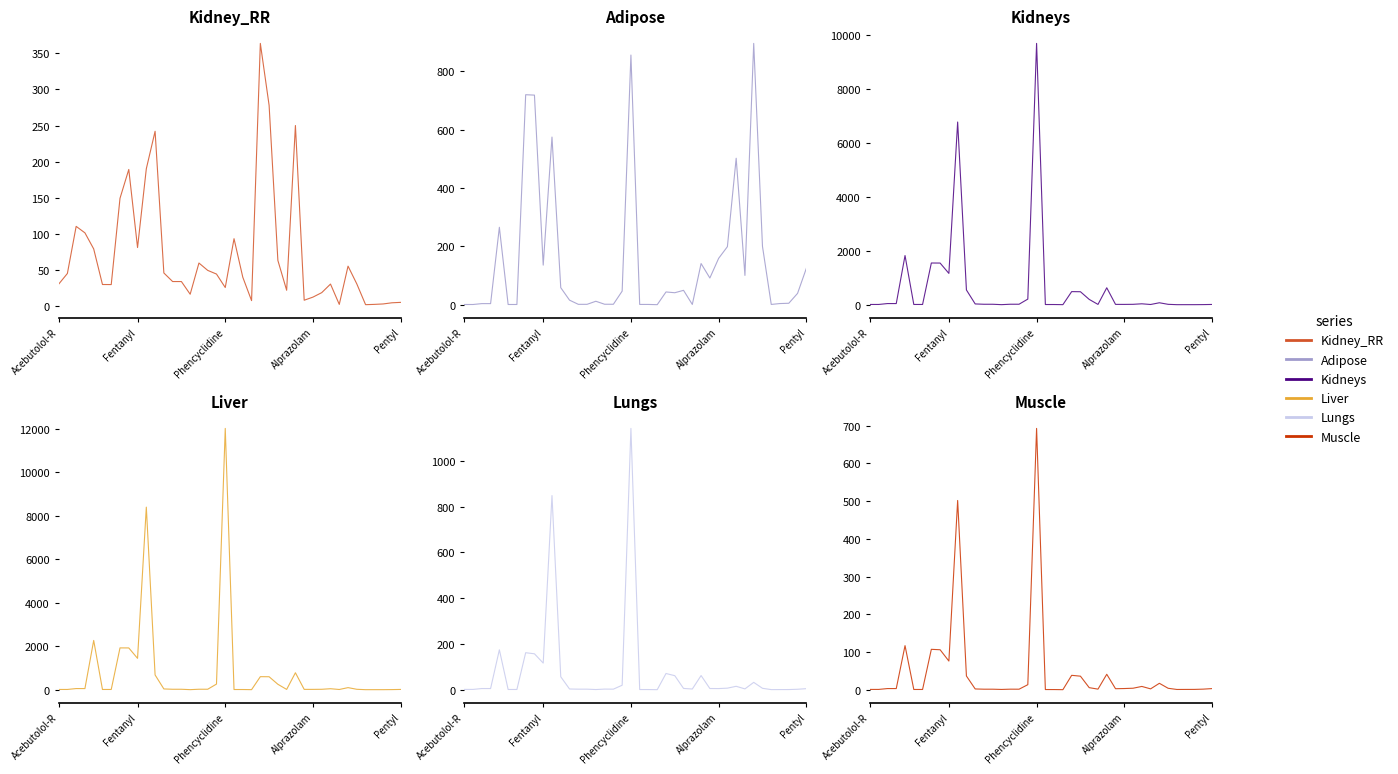

What is the difference between the maximum and second lowest values in the Lungs series?

1140.4